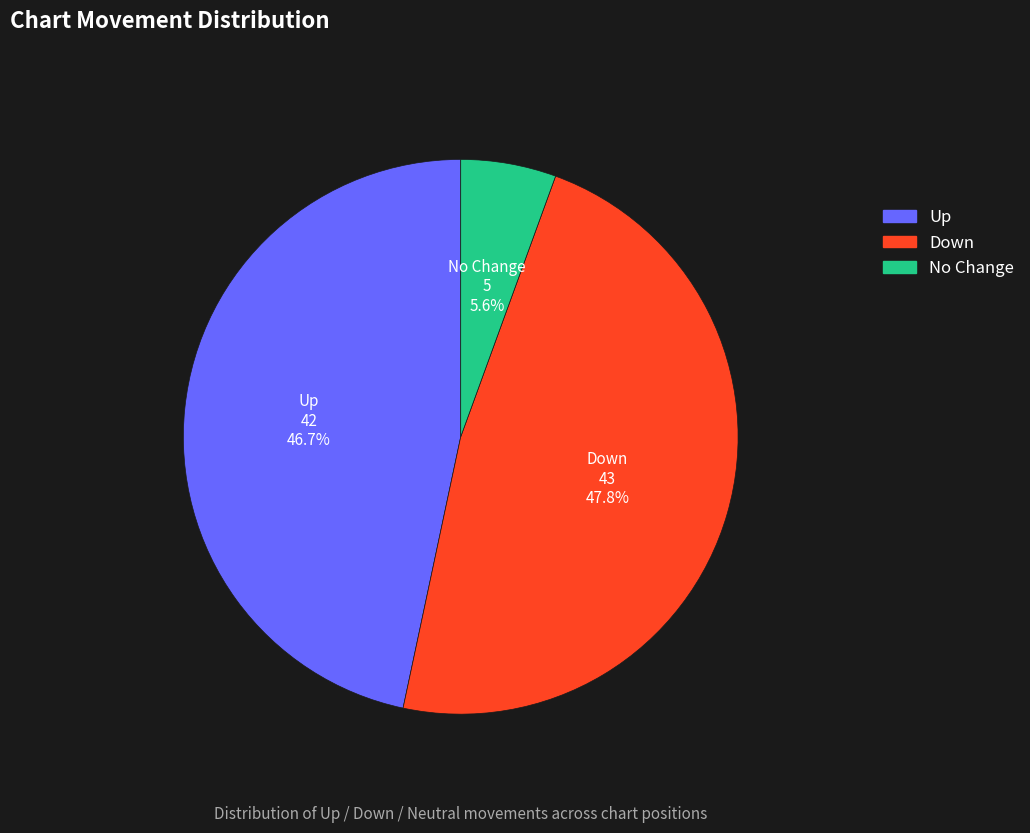

Does any single category account for the majority?

No